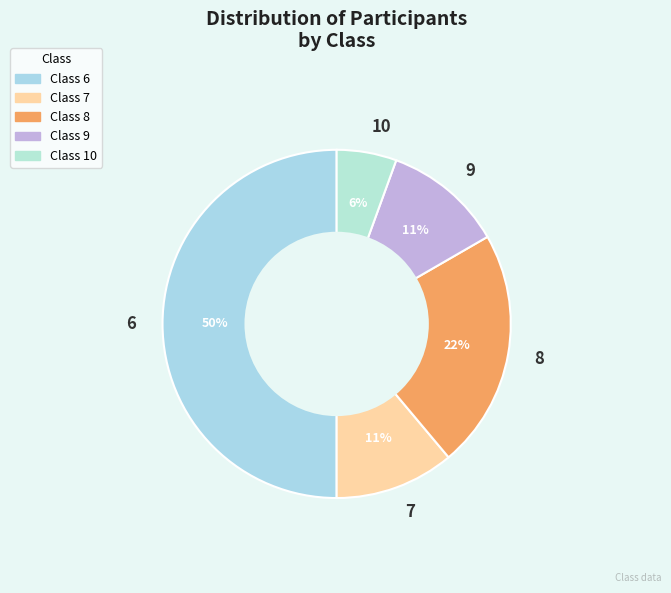

To the nearest percent, what is the difference between the largest and smallest slice percentages?

44%